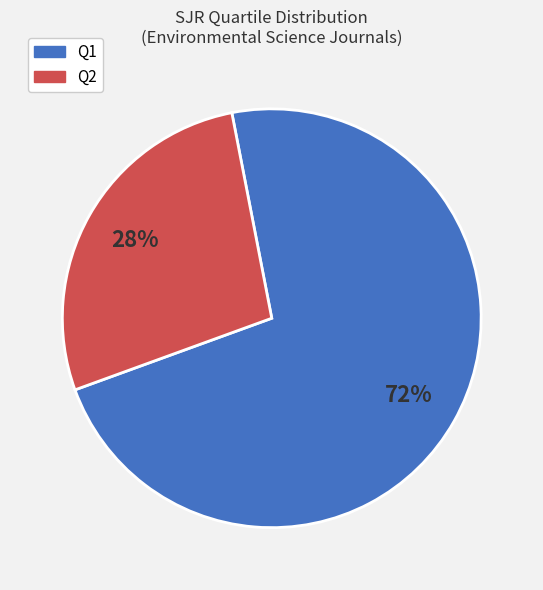

True or false: Q1 accounts for 80% of the total.

False